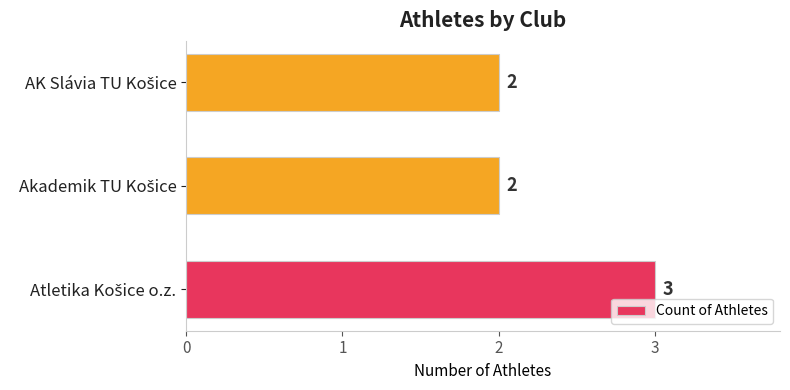

Reading bottom to top, list all the values displayed in this chart.

3	2	2